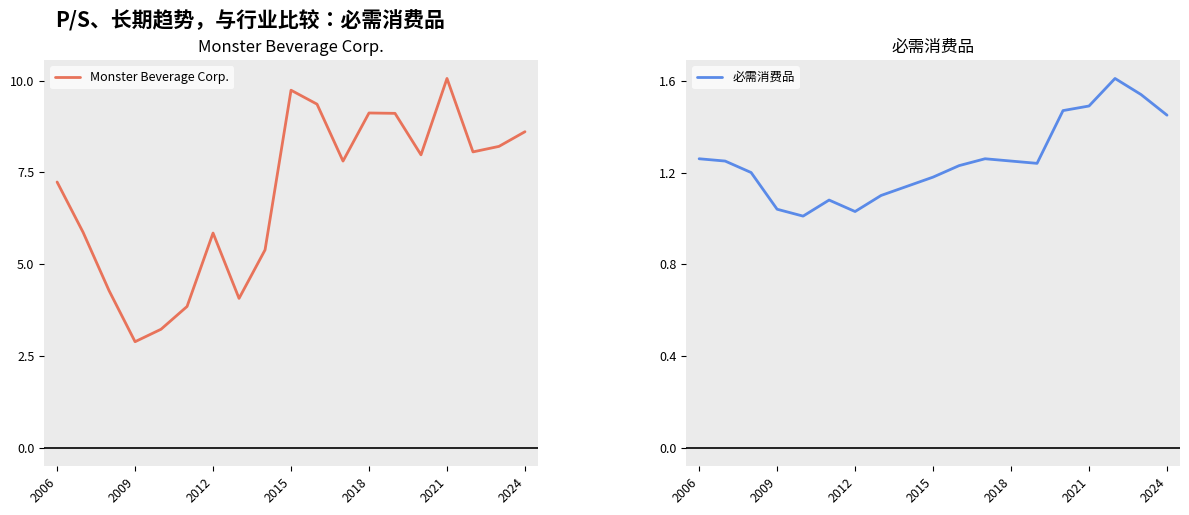

What are all the series names shown in the legend?

Monster Beverage Corp., 必需消费品